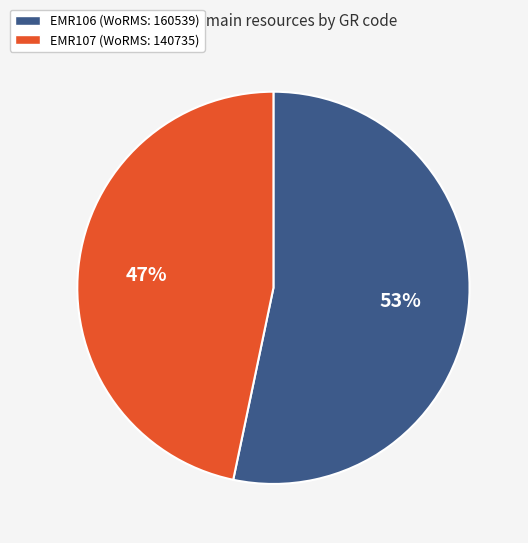

To the nearest percent, what is the combined percentage of EMR106 and EMR107?

100%